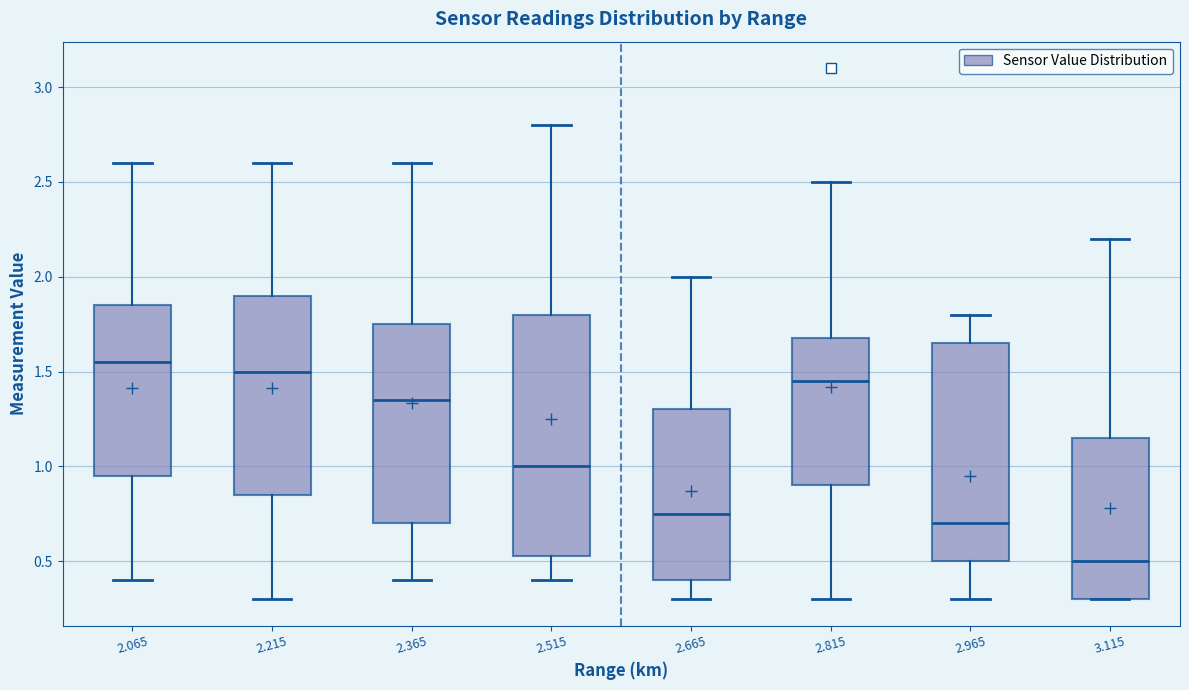

Reading left to right, transcribe this box plot: for each box, give where its median line is, the range the box spans, and where its two whiskers end, as read against the y-axis. The values are not printed on the chart, so give them approximately, as read against the axis.

2.065: median 1.55, box 0.95 to 1.85, whiskers 0.40 to 2.60
2.215: median 1.50, box 0.85 to 1.90, whiskers 0.30 to 2.60
2.365: median 1.35, box 0.70 to 1.75, whiskers 0.40 to 2.60
2.515: median 1.00, box 0.55 to 1.80, whiskers 0.40 to 2.80
2.665: median 0.75, box 0.40 to 1.30, whiskers 0.30 to 2.00
2.815: median 1.45, box 0.90 to 1.70, whiskers 0.30 to 2.50
2.965: median 0.70, box 0.50 to 1.65, whiskers 0.30 to 1.80
3.115: median 0.50, box 0.30 to 1.15, whiskers 0.30 to 2.20